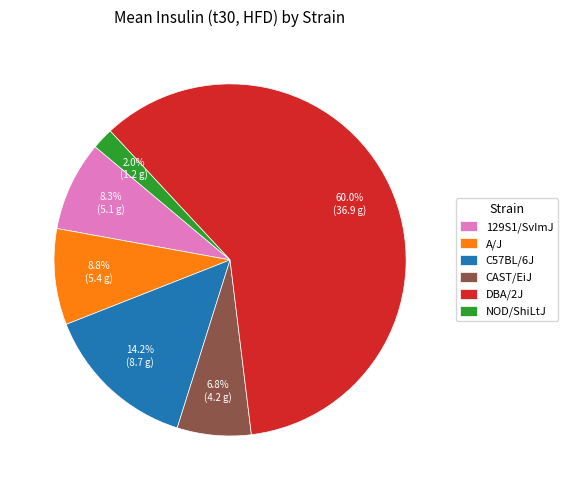

Which category accounts for the majority?

DBA/2J